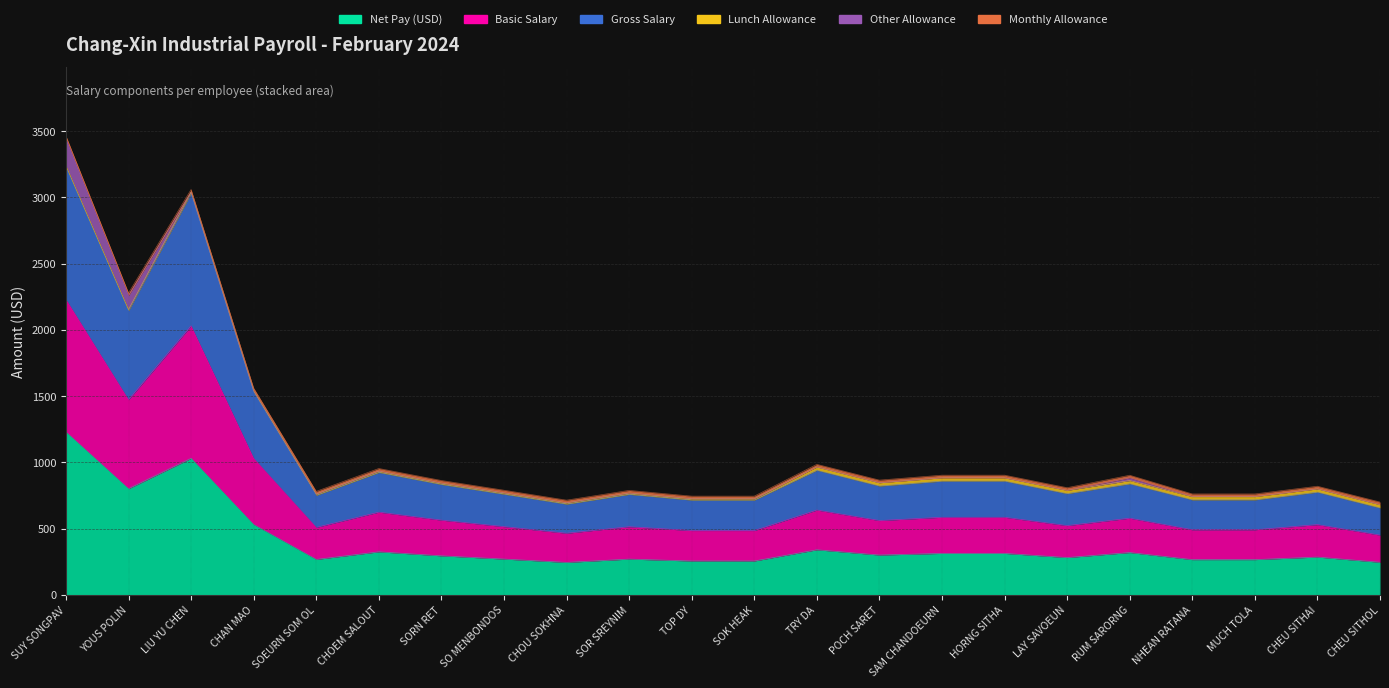

What is the difference between the maximum and minimum values in the Net Pay (USD) series?

985.0